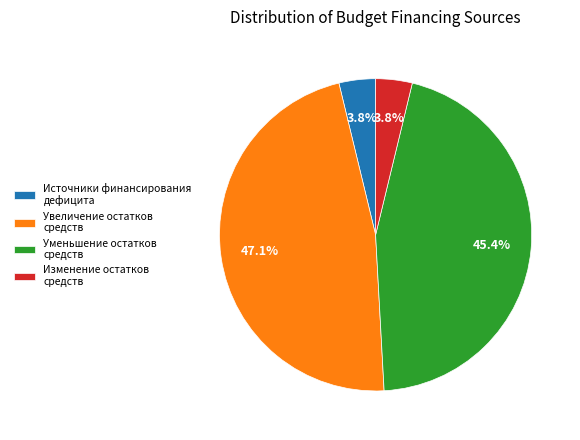

Which slice is the largest?

Увеличение остатков средств